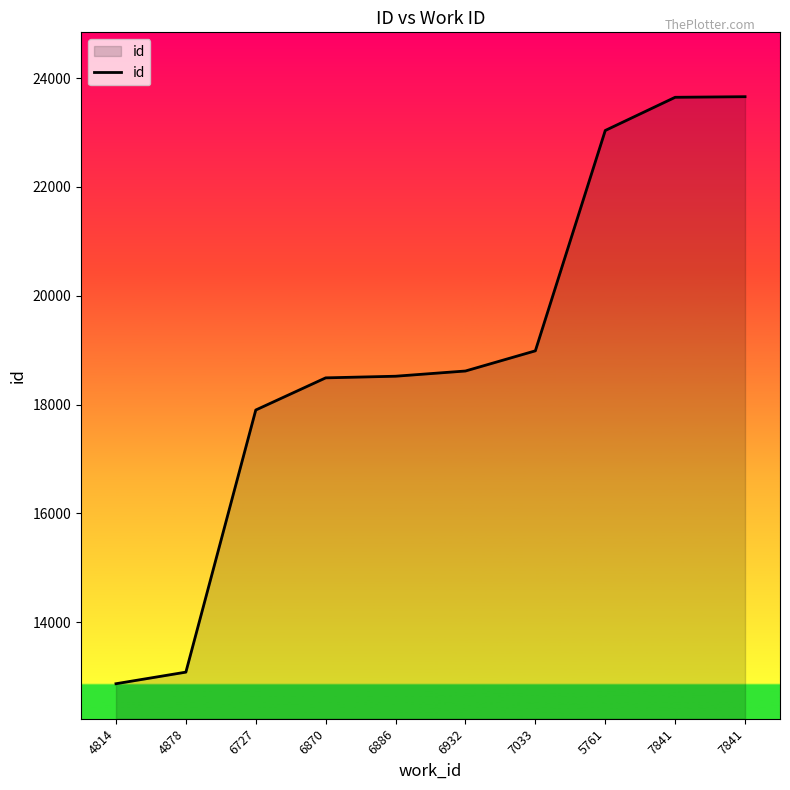

Count the number of categories in the chart.

10